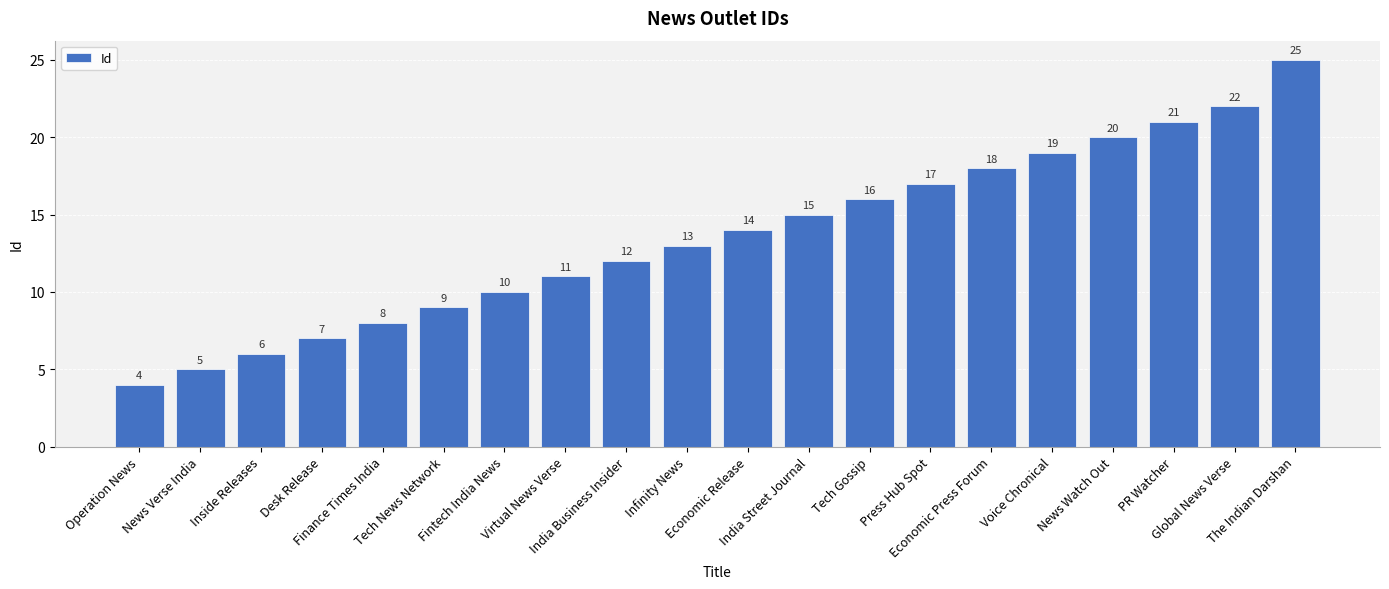

List the labels in order of value, largest first.

The Indian Darshan, Global News Verse, PR Watcher, News Watch Out, Voice Chronical, Economic Press Forum, Press Hub Spot, Tech Gossip, India Street Journal, Economic Release, Infinity News, India Business Insider, Virtual News Verse, Fintech India News, Tech News Network, Finance Times India, Desk Release, Inside Releases, News Verse India, Operation News